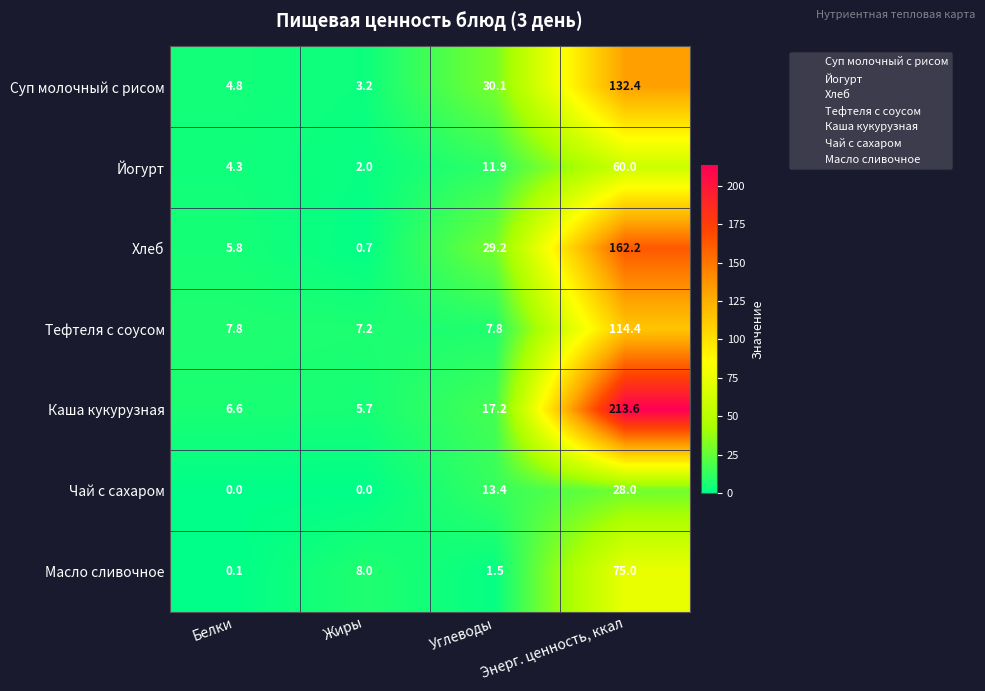

What is the sum of the Масло сливочное values at Жиры and Белки?

8.1